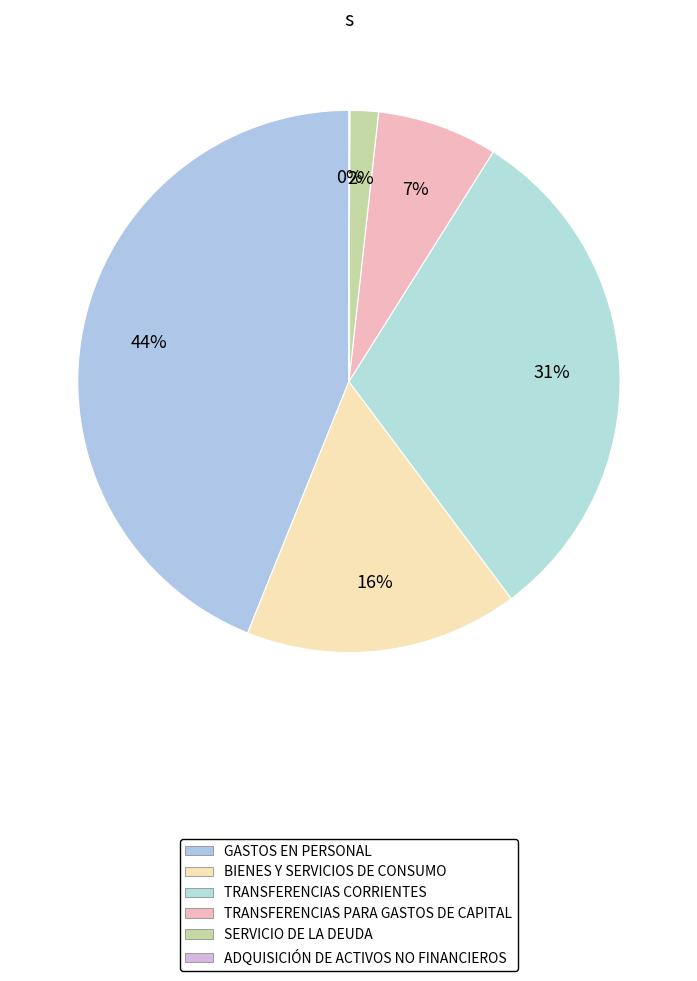

Rank the categories by value from lowest to highest.

ADQUISICIÓN DE ACTIVOS NO FINANCIEROS, SERVICIO DE LA DEUDA, TRANSFERENCIAS PARA GASTOS DE CAPITAL, BIENES Y SERVICIOS DE CONSUMO, TRANSFERENCIAS CORRIENTES, GASTOS EN PERSONAL